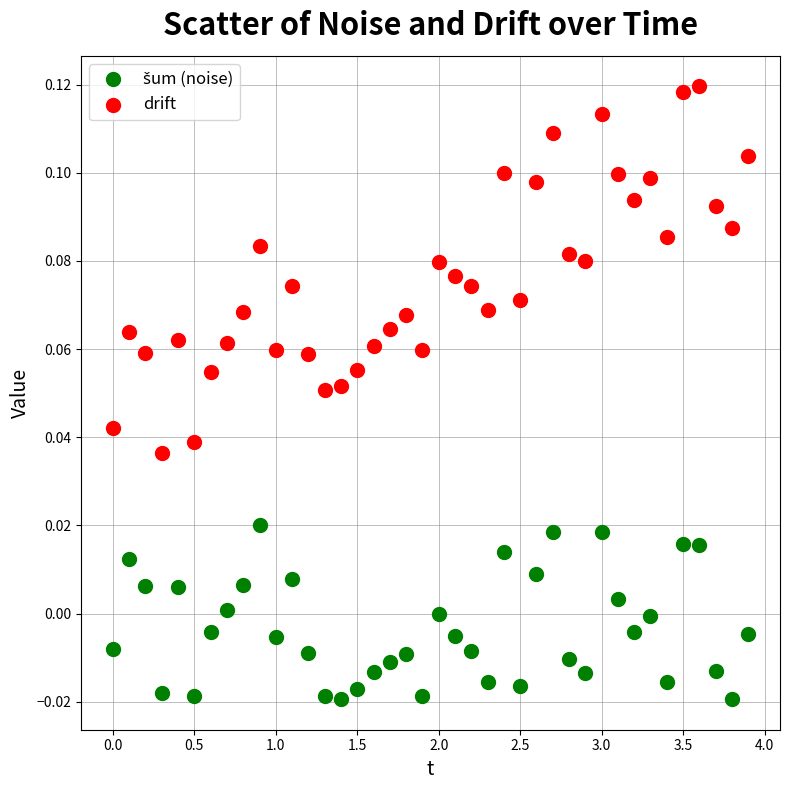

Which series has the largest Y range (max minus min)?

drift